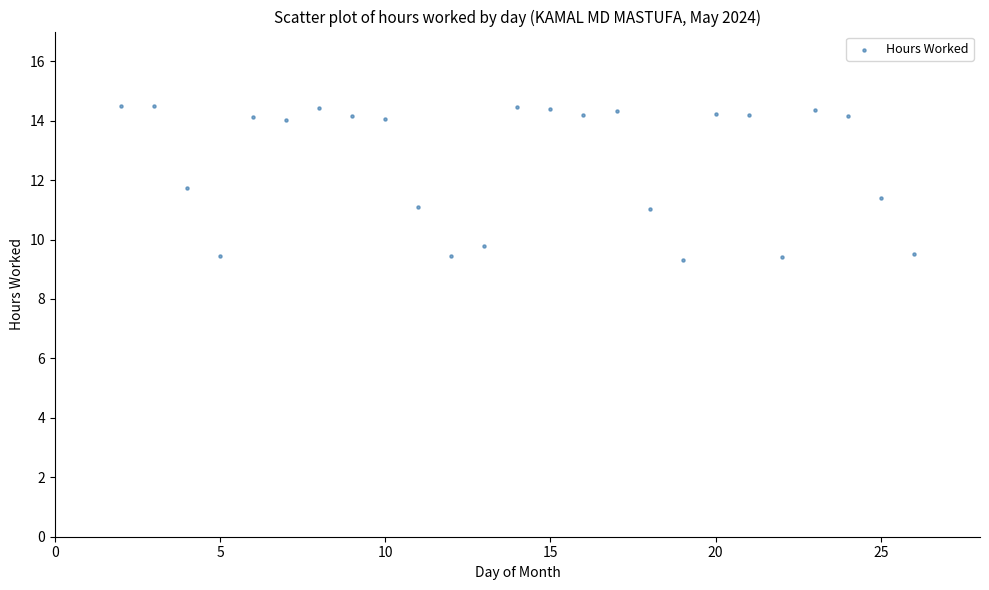

What is the range of X values (max minus min)?

24.0